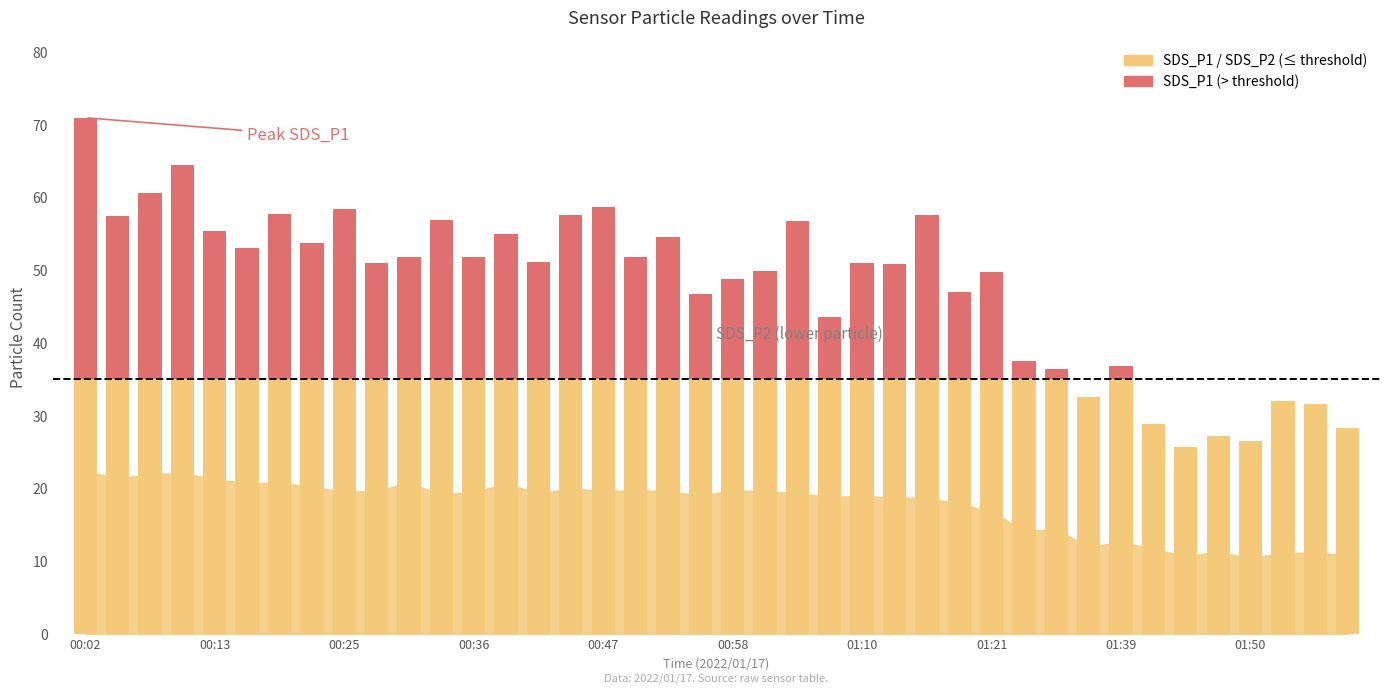

The SDS_P1 series shows 14.9 at 00:45. True or false?

False